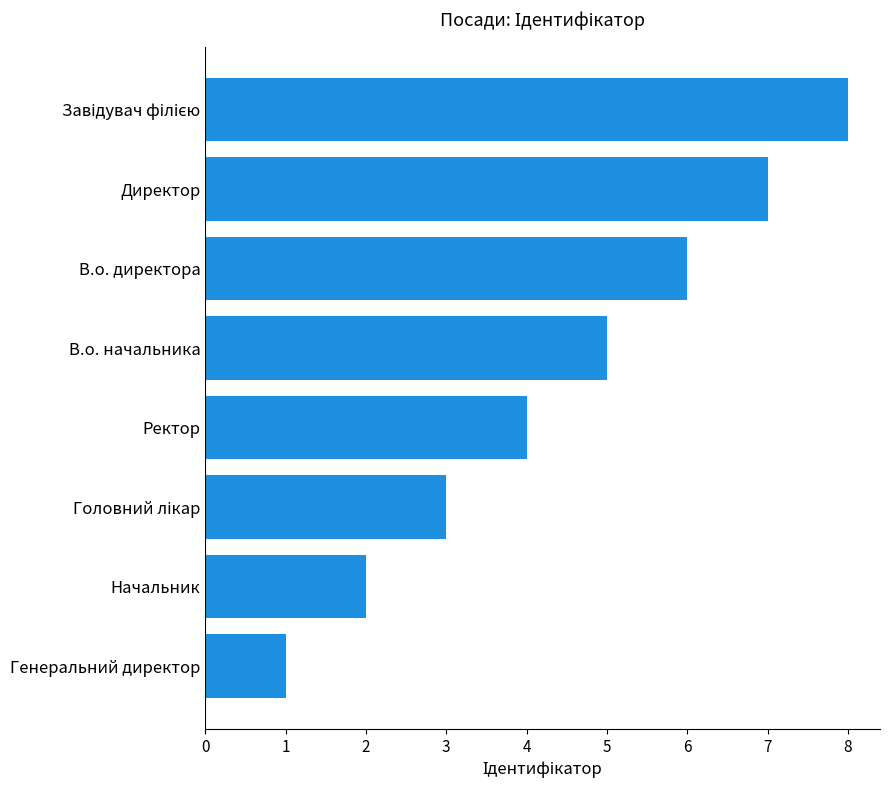

Count the number of data series in this chart.

1